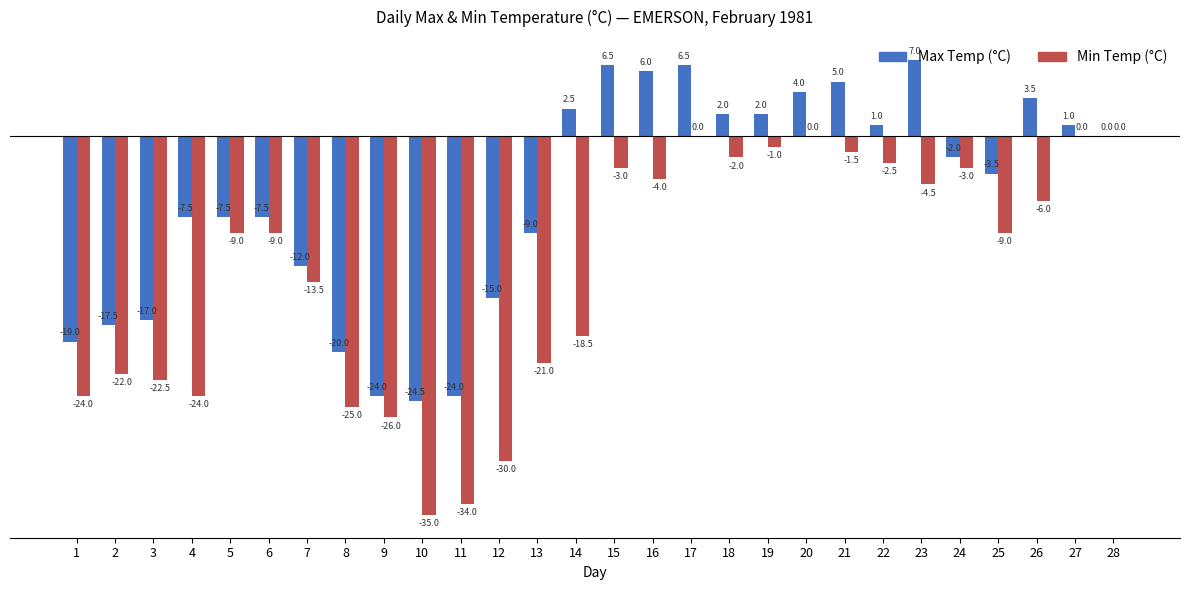

Which category has the highest value across all series?

23